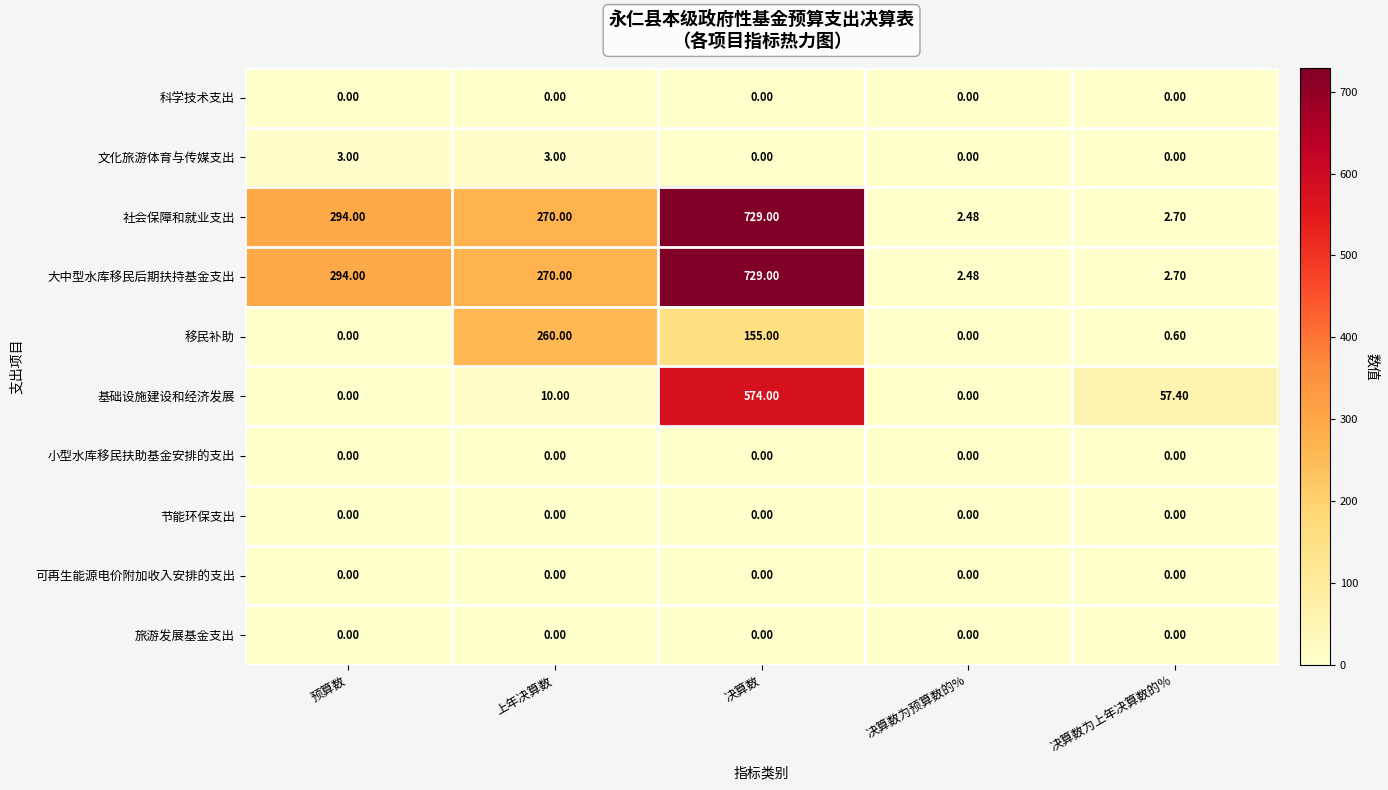

At which category is the sum across all series the highest?

决算数